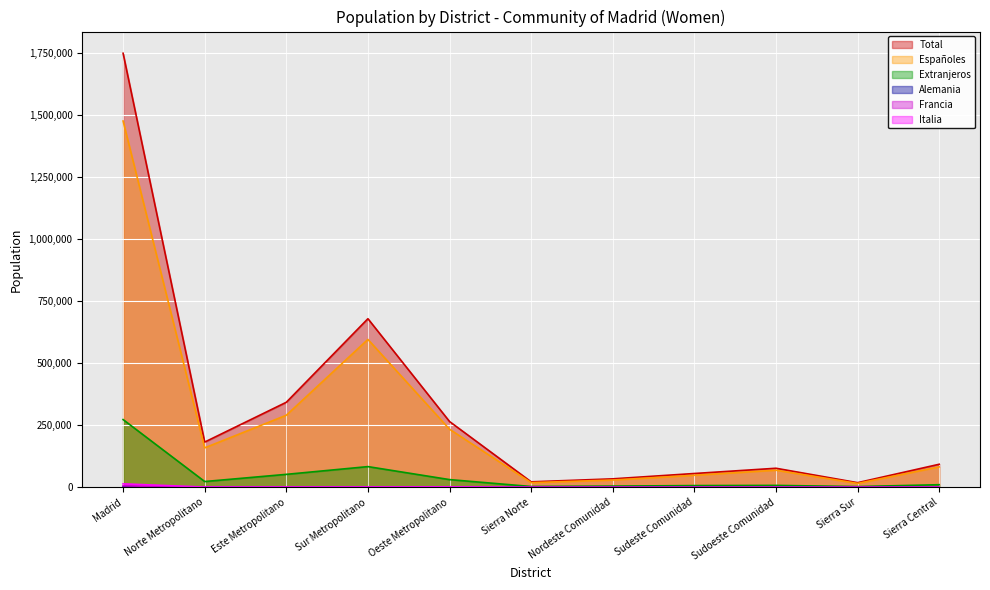

Between Nordeste Comunidad and Sudoeste Comunidad, which series saw the biggest shift?

Total